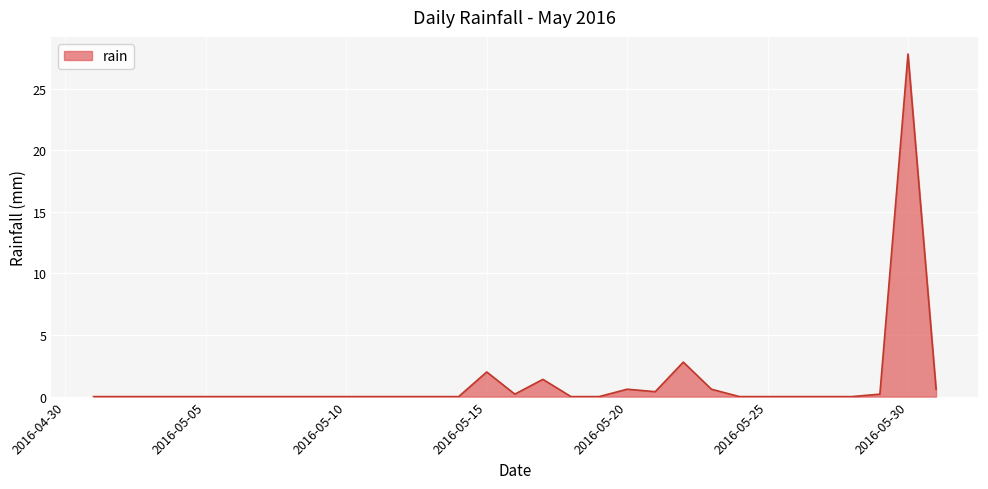

What is the greatest value displayed?

27.8